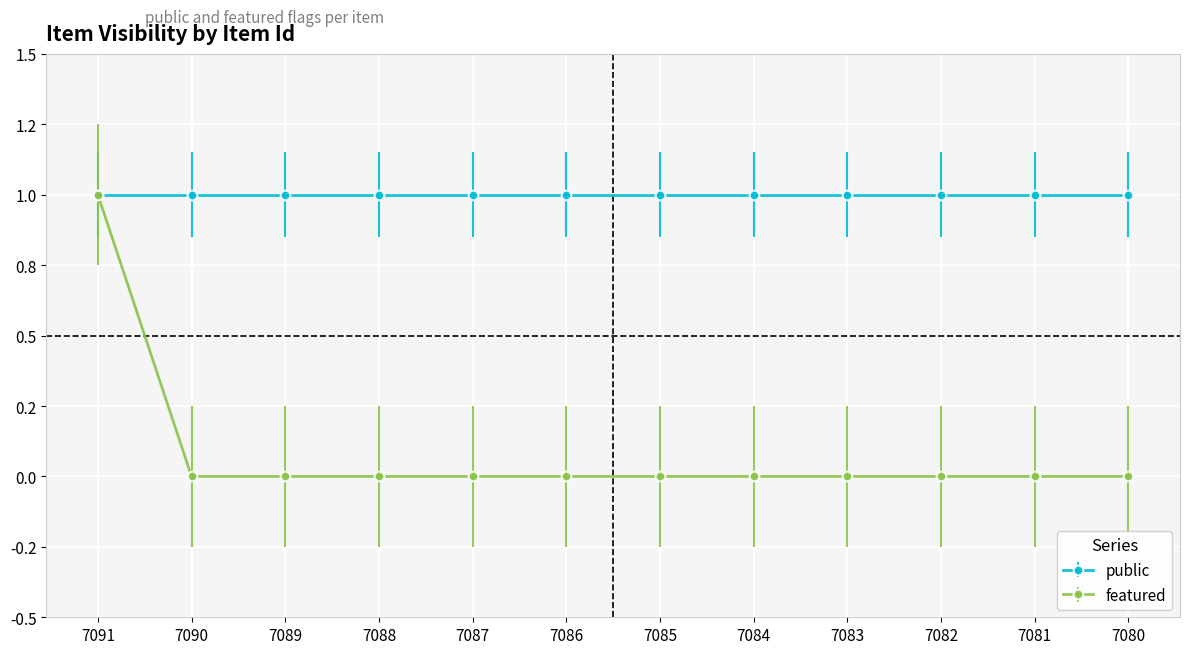

What are all the series names shown in the legend?

public, featured